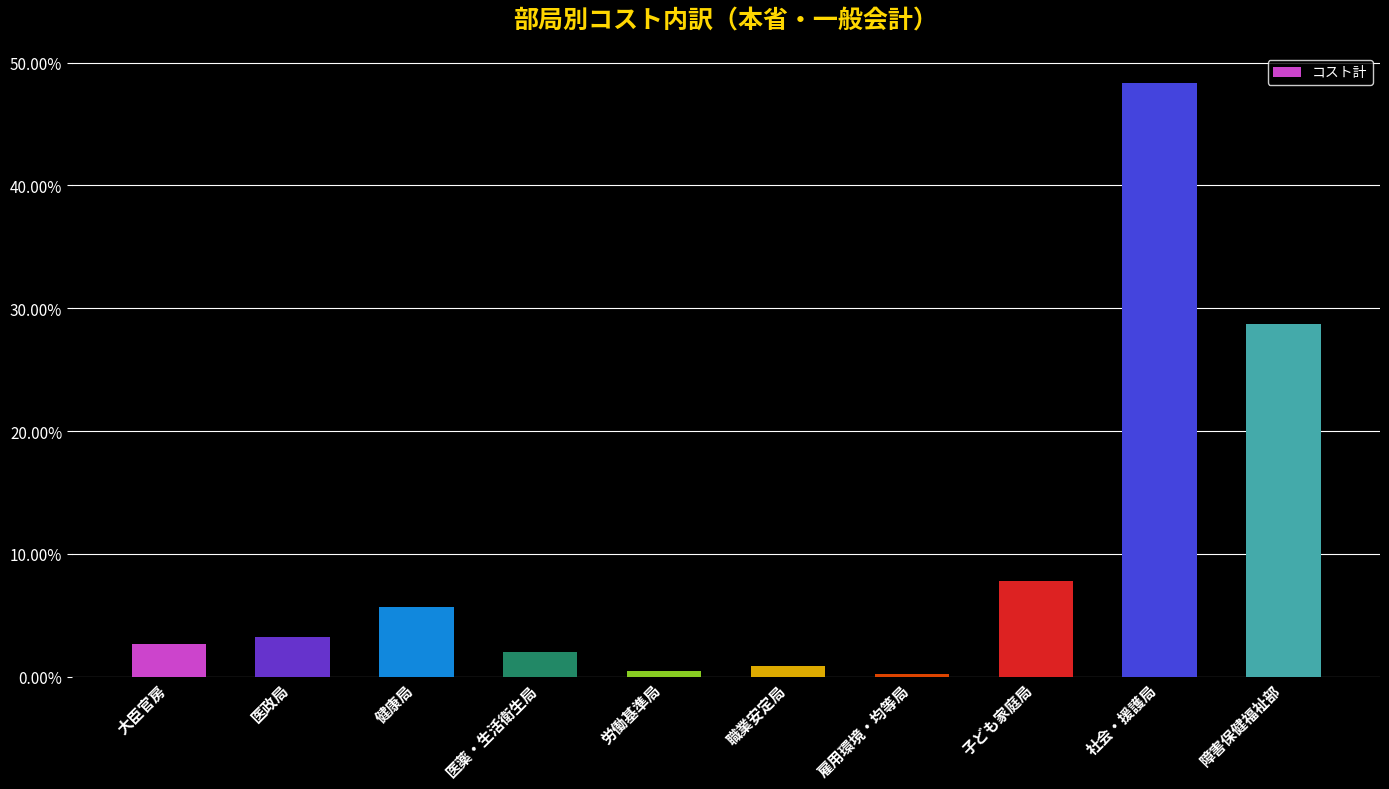

What is the greatest value displayed?

48.4